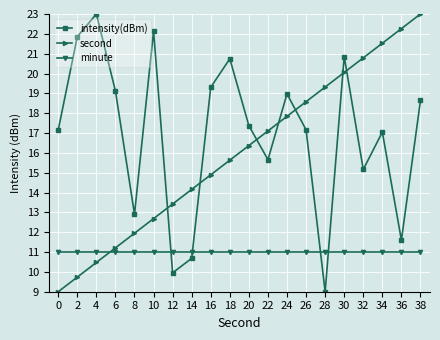

Reading left to right, extract all data points from this chart.

intensity(dBm): 0=17.2	2=21.9	4=23.0	6=19.1	8=12.9	10=22.1	12=10.0	14=10.7	16=19.3	18=20.7	20=17.4	22=15.7	24=19.0	26=17.2	28=9.0	30=20.9	32=15.2	34=17.0	36=11.6	38=18.6
second: 0=9.0	2=9.7	4=10.5	6=11.2	8=11.9	10=12.7	12=13.4	14=14.2	16=14.9	18=15.6	20=16.4	22=17.1	24=17.8	26=18.6	28=19.3	30=20.1	32=20.8	34=21.5	36=22.3	38=23.0
minute: 0=11.0	2=11.0	4=11.0	6=11.0	8=11.0	10=11.0	12=11.0	14=11.0	16=11.0	18=11.0	20=11.0	22=11.0	24=11.0	26=11.0	28=11.0	30=11.0	32=11.0	34=11.0	36=11.0	38=11.0